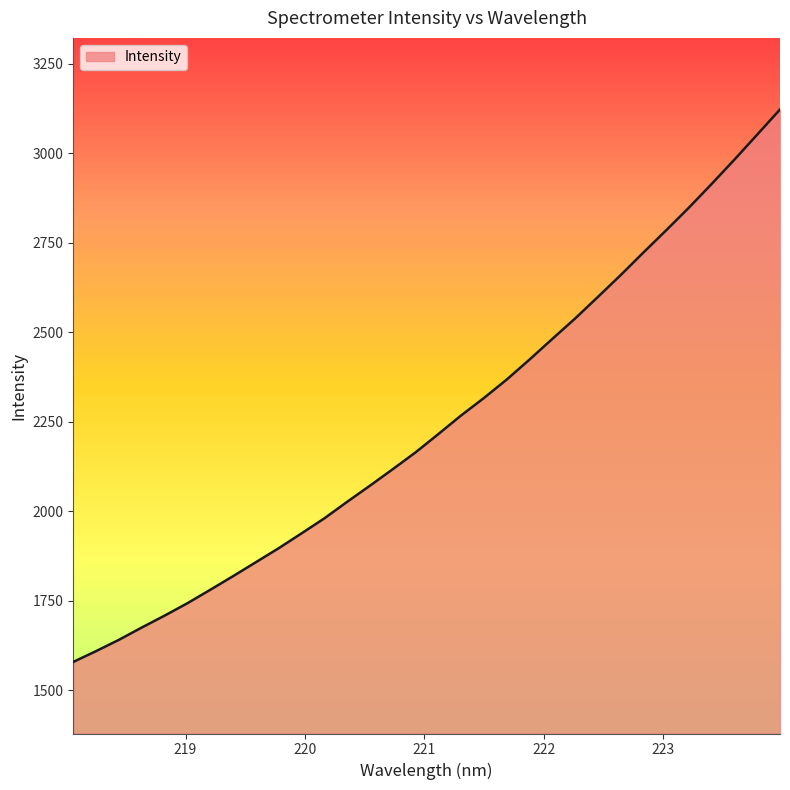

What is the maximum value shown in the chart?

3122.5